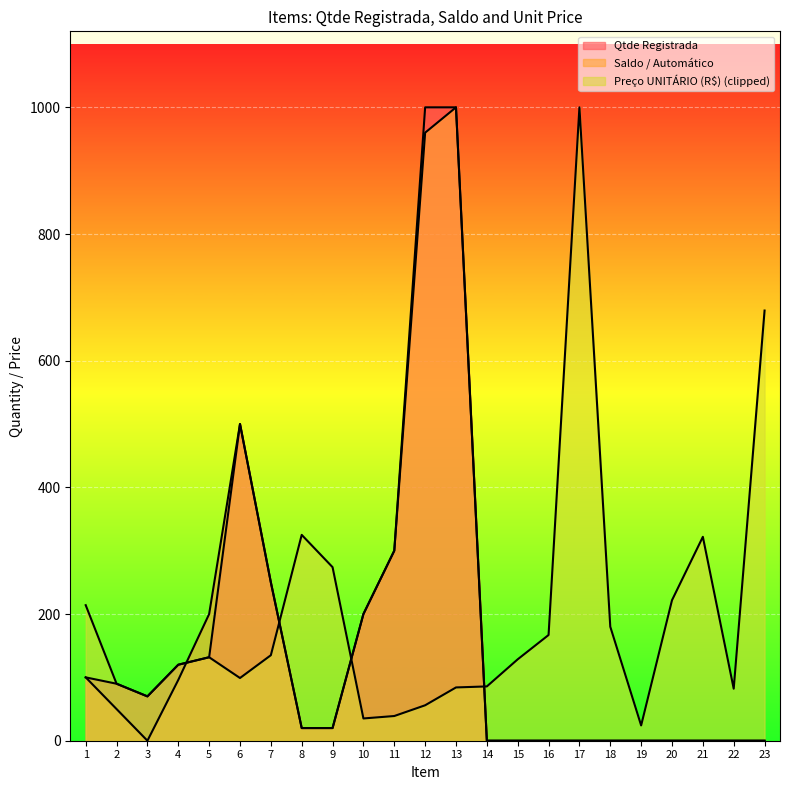

Between 4 and 14, which series saw the biggest shift?

Qtde Registrada